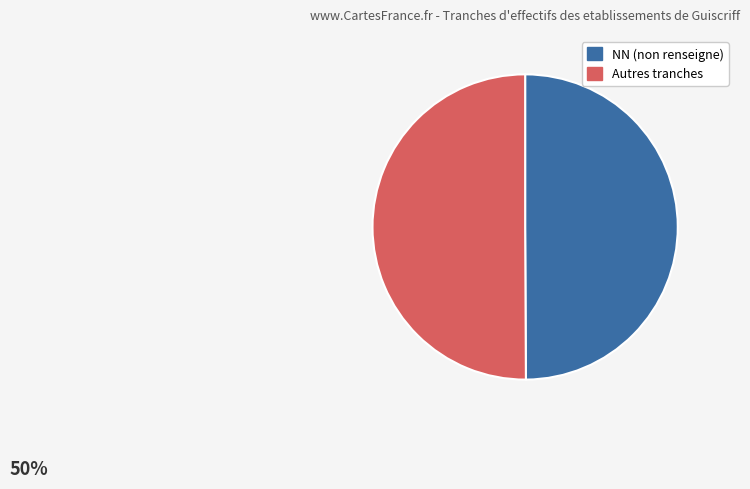

How many slices are in this pie chart?

2